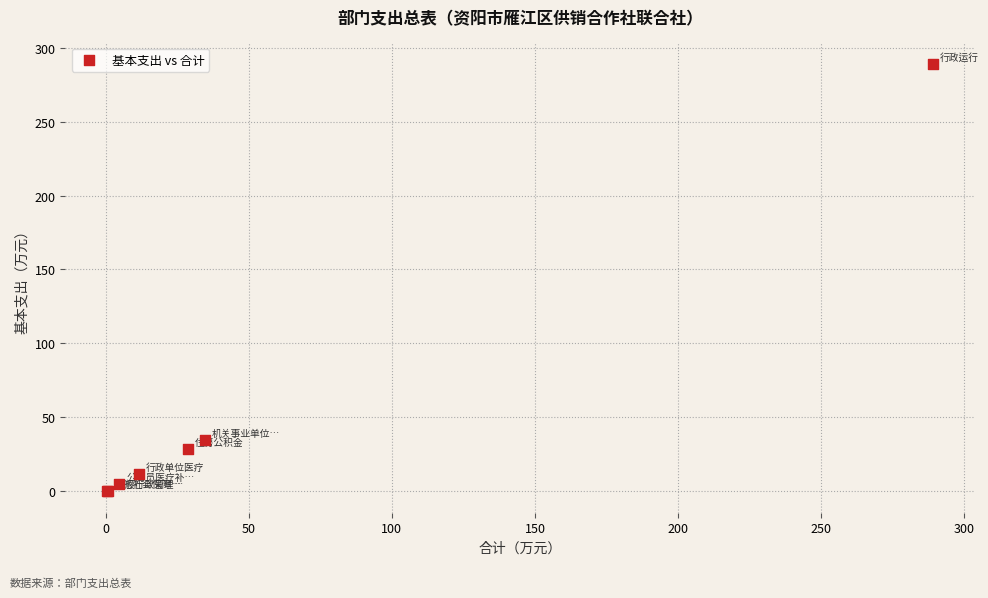

What Y value in the scatter plot is closest to 144?

34.8